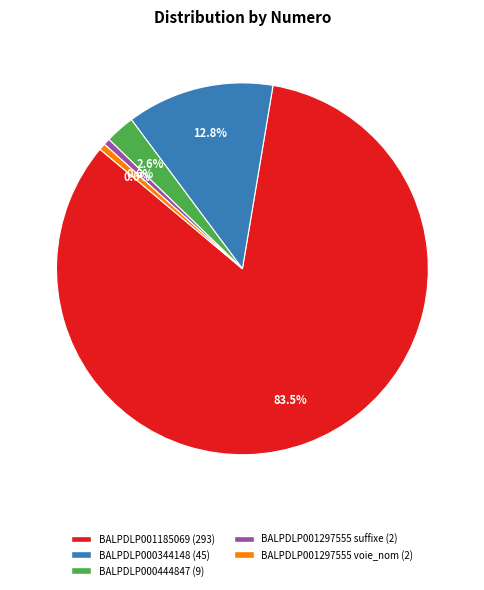

Is there a majority slice in this chart?

Yes